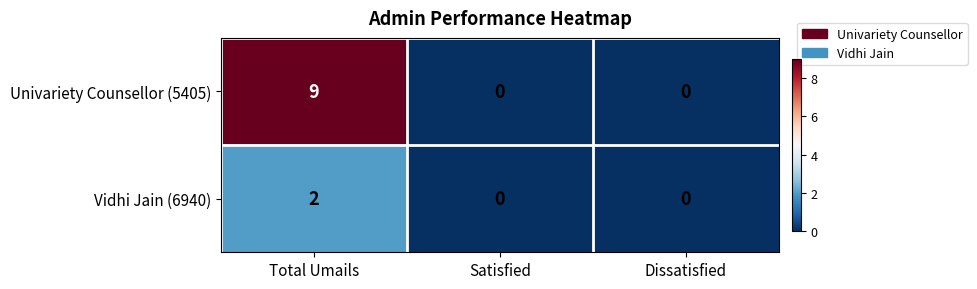

Which series changed the most between Total Umails and Satisfied?

Univariety Counsellor (5405)